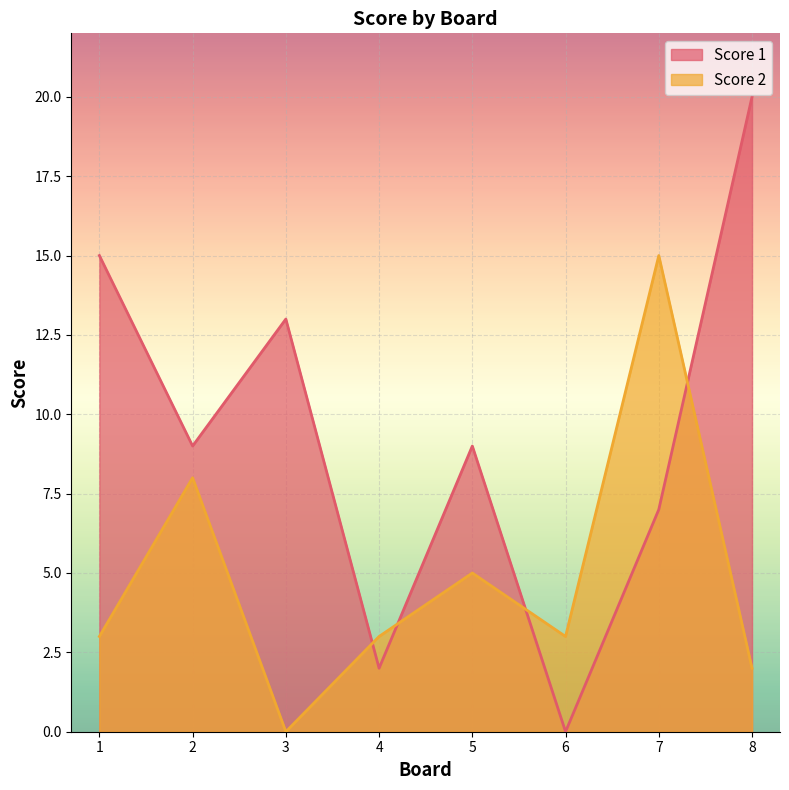

Between which two adjacent categories do Score 1 and Score 2 first intersect?

3 and 4